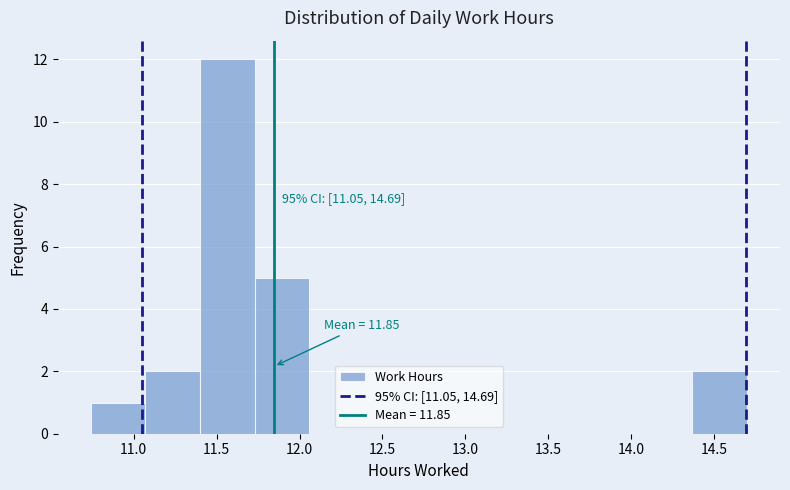

Over which range of the x-axis is the bar tallest?

11.40 to 11.73